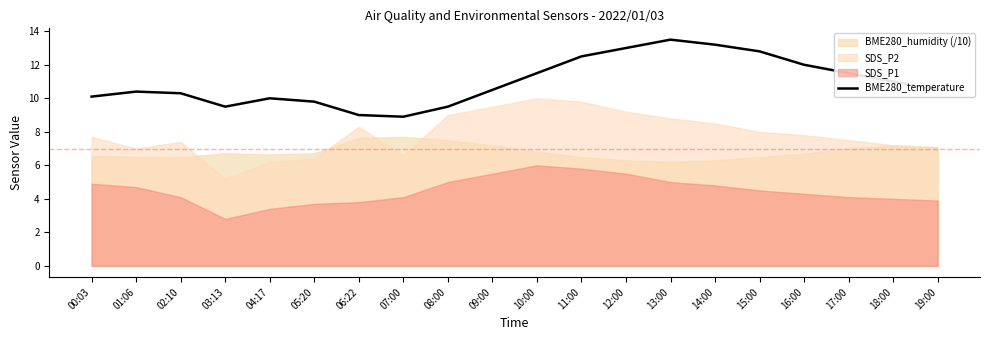

What is the highest value of the BME280_temperature series?

13.5